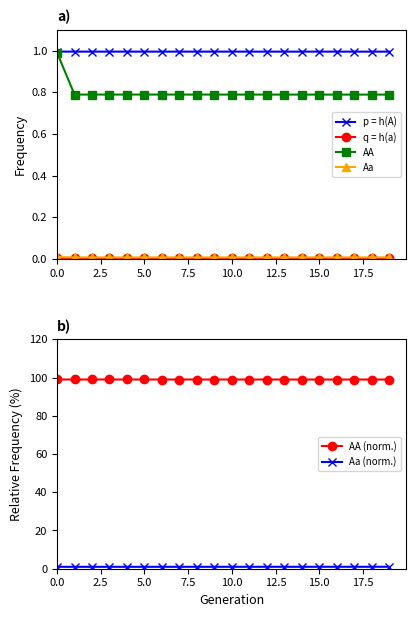

True or false: AA has a value of 1.2 at 10.0.

False